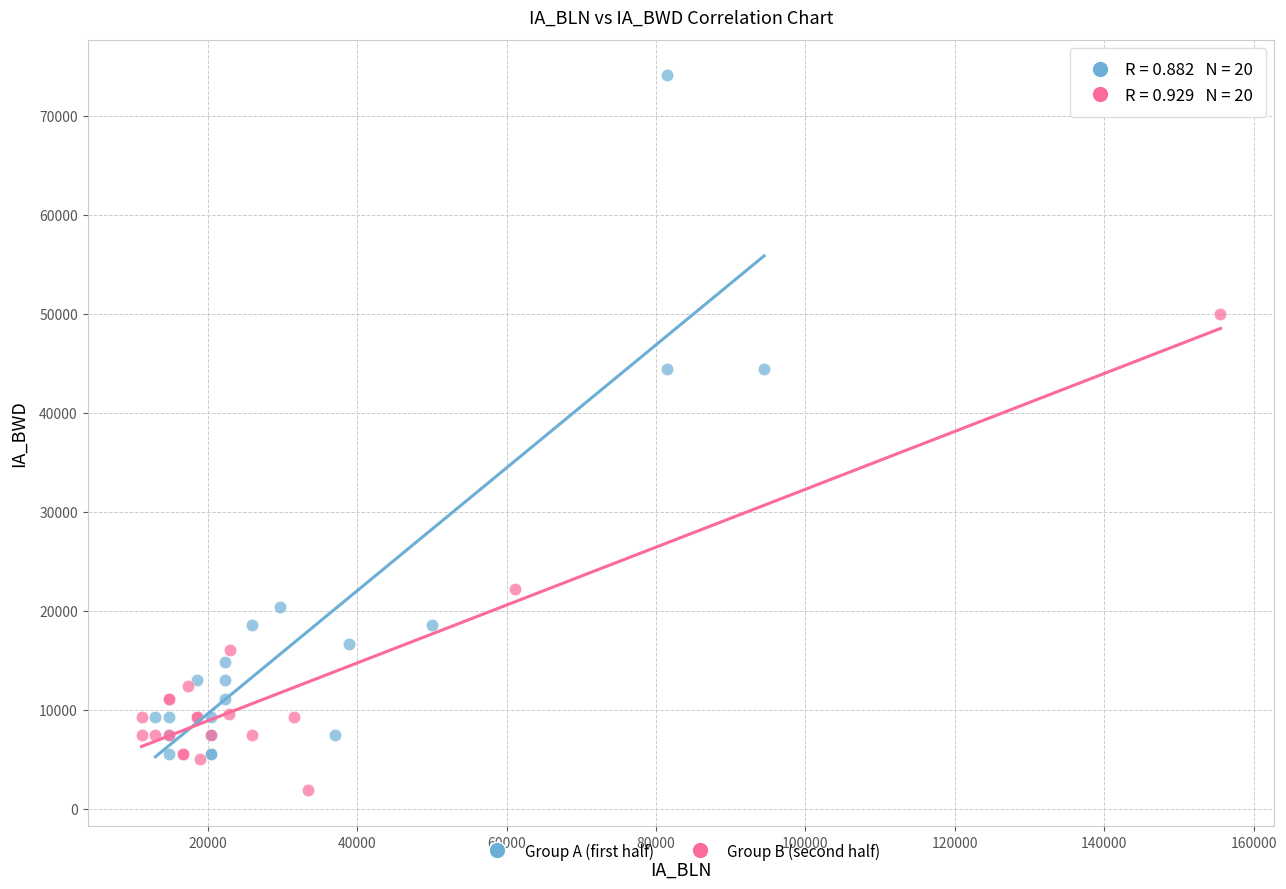

Which series reaches the maximum Y coordinate?

Group A (first half)